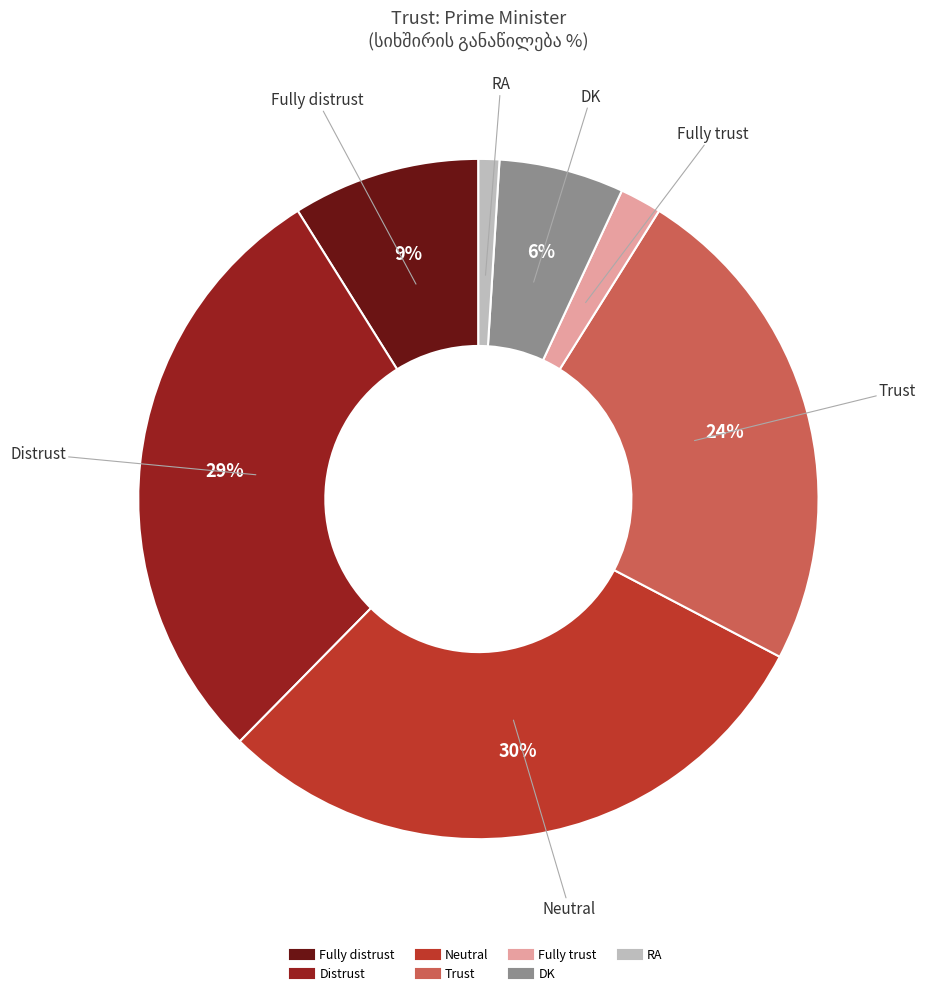

Which category has the biggest portion of the pie?

Neutral